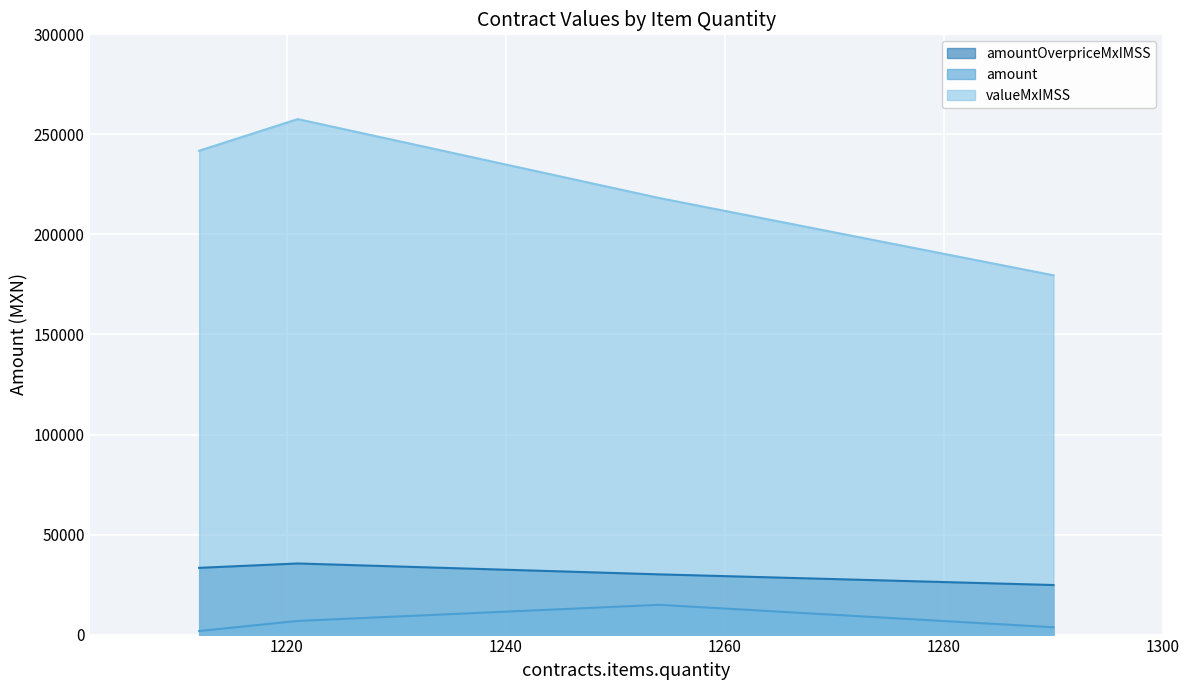

What is the approximate value of tender.value.amount at 1221?

6826.6